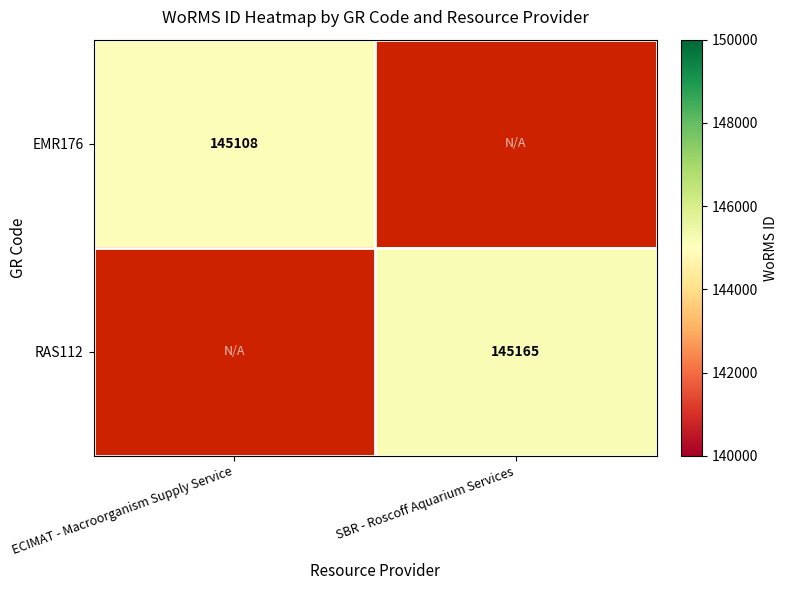

Is it true that RAS112 equals 88298 at SBR - Roscoff Aquarium Services?

False